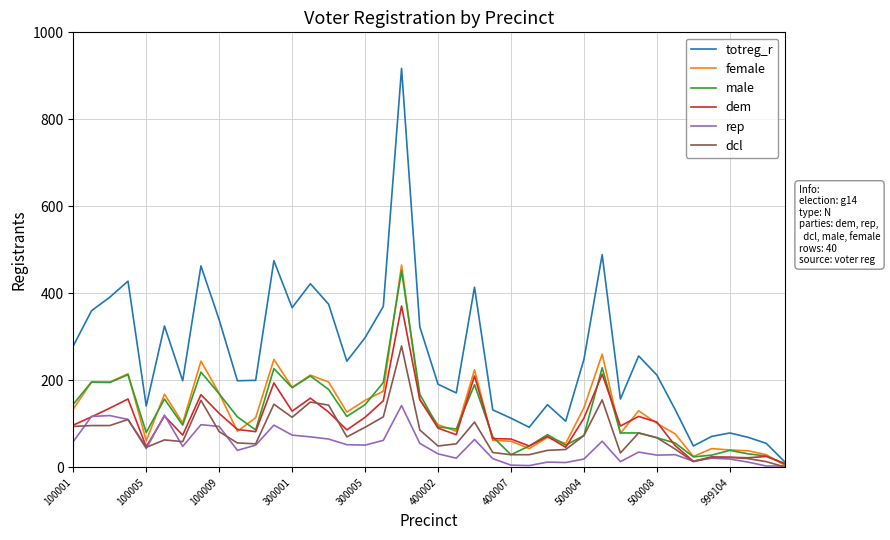

What is the maximum value shown in the chart?

917